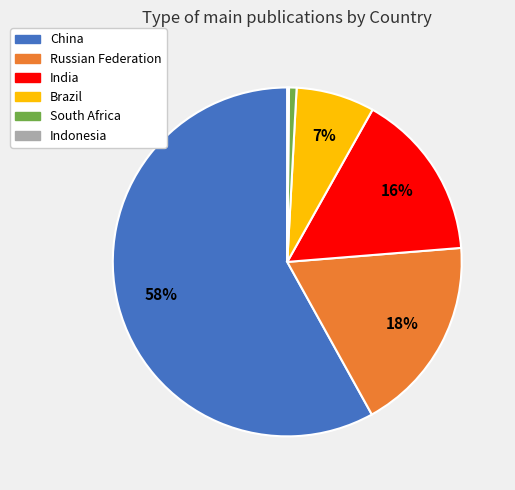

To the nearest percent, what percentage of the pie is India?

16%